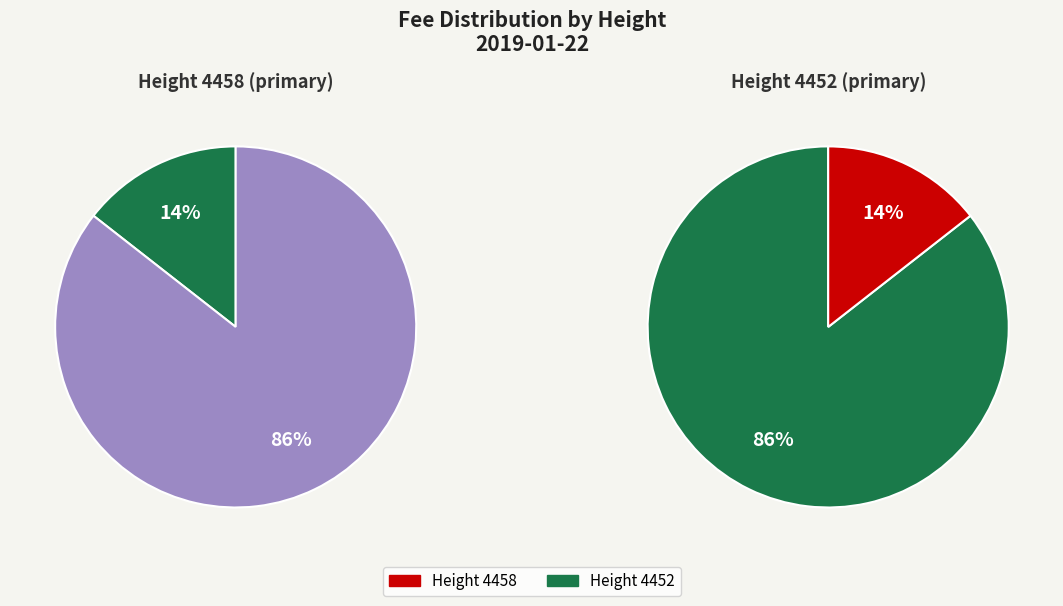

To the nearest percent, what is the average slice percentage?

50%